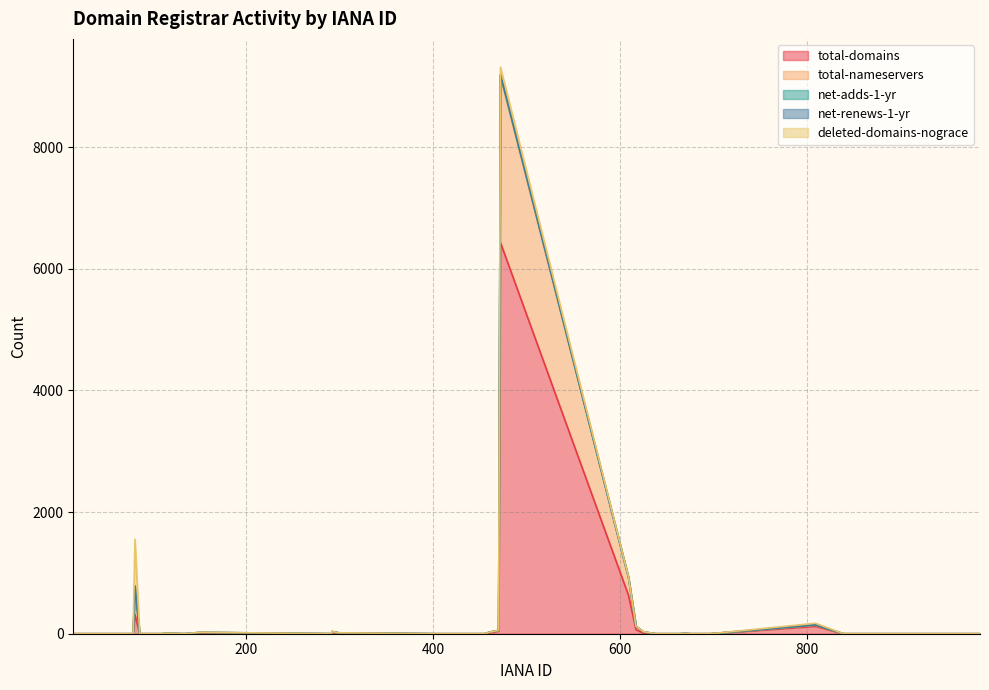

What is the difference between the maximum and second lowest values in the total-domains series?

6429